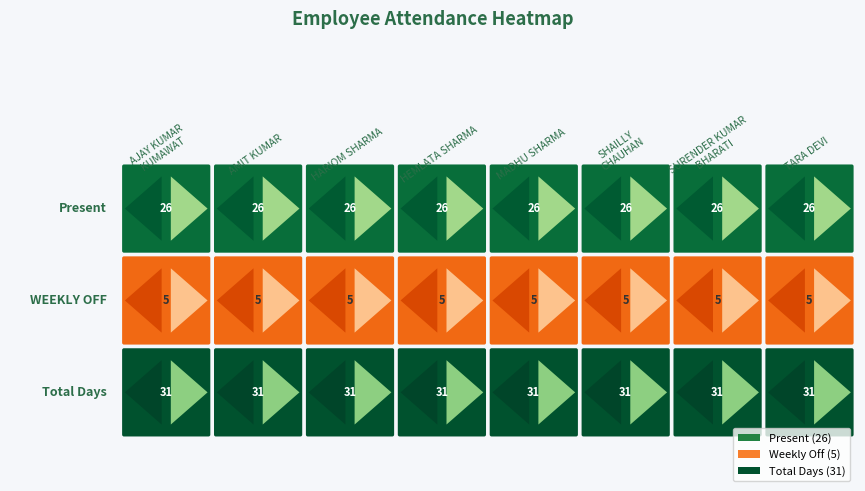

Reading left to right, list all the values displayed in this chart.

Present: 26	26	26	26	26	26	26	26
WEEKLY OFF: 5	5	5	5	5	5	5	5
Total Days: 31	31	31	31	31	31	31	31